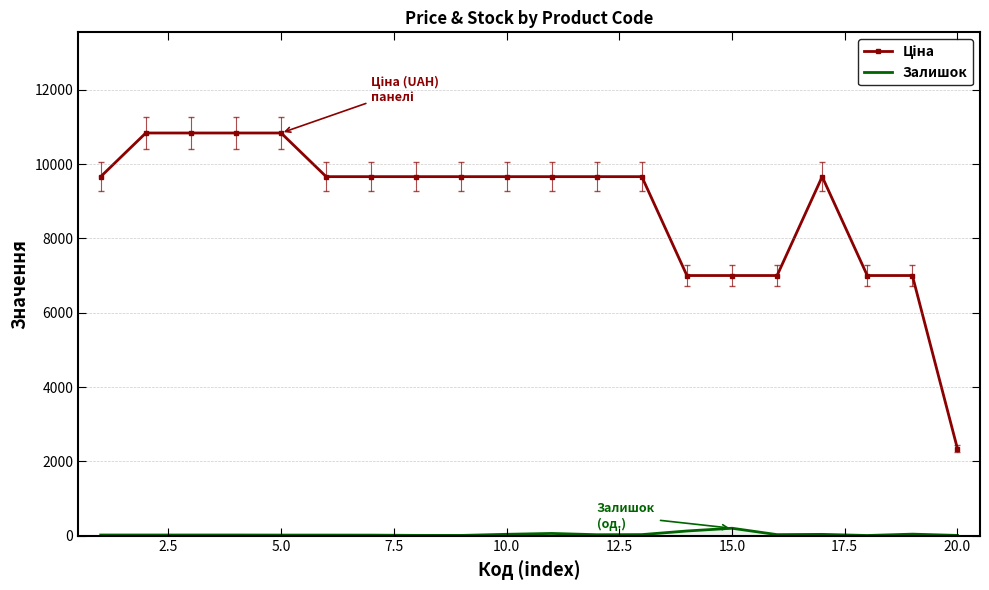

What is the greatest value displayed?

10840.1